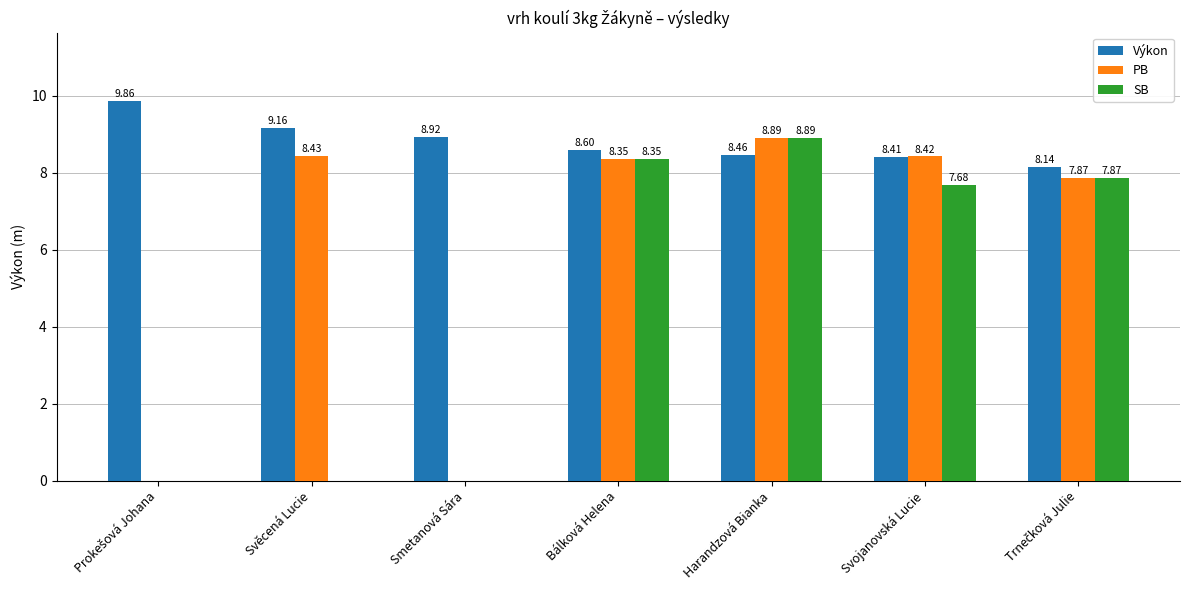

Which series has the largest total across all categories?

Výkon